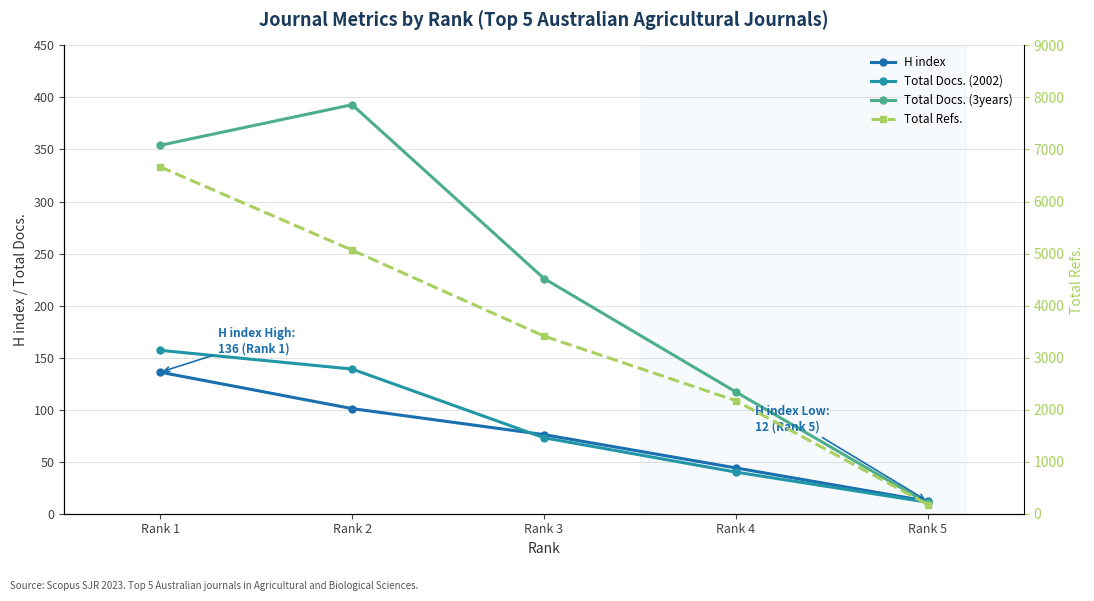

How many lines are shown in the chart?

4